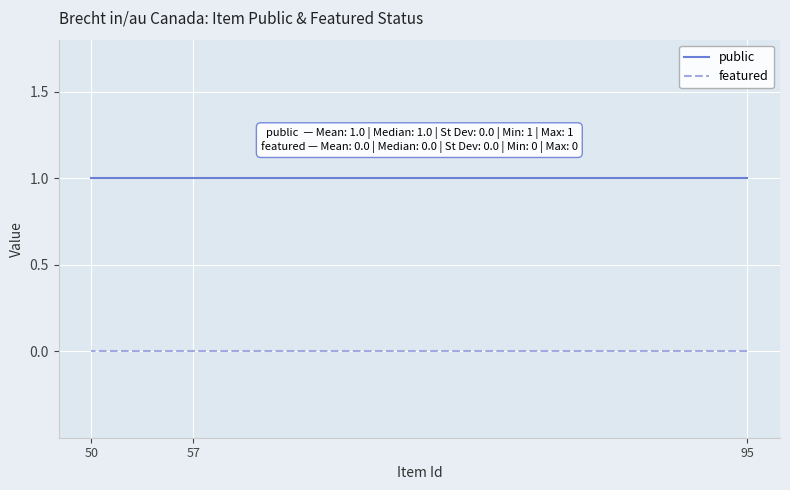

Rank the categories by public value from highest to lowest.

95, 57, 50